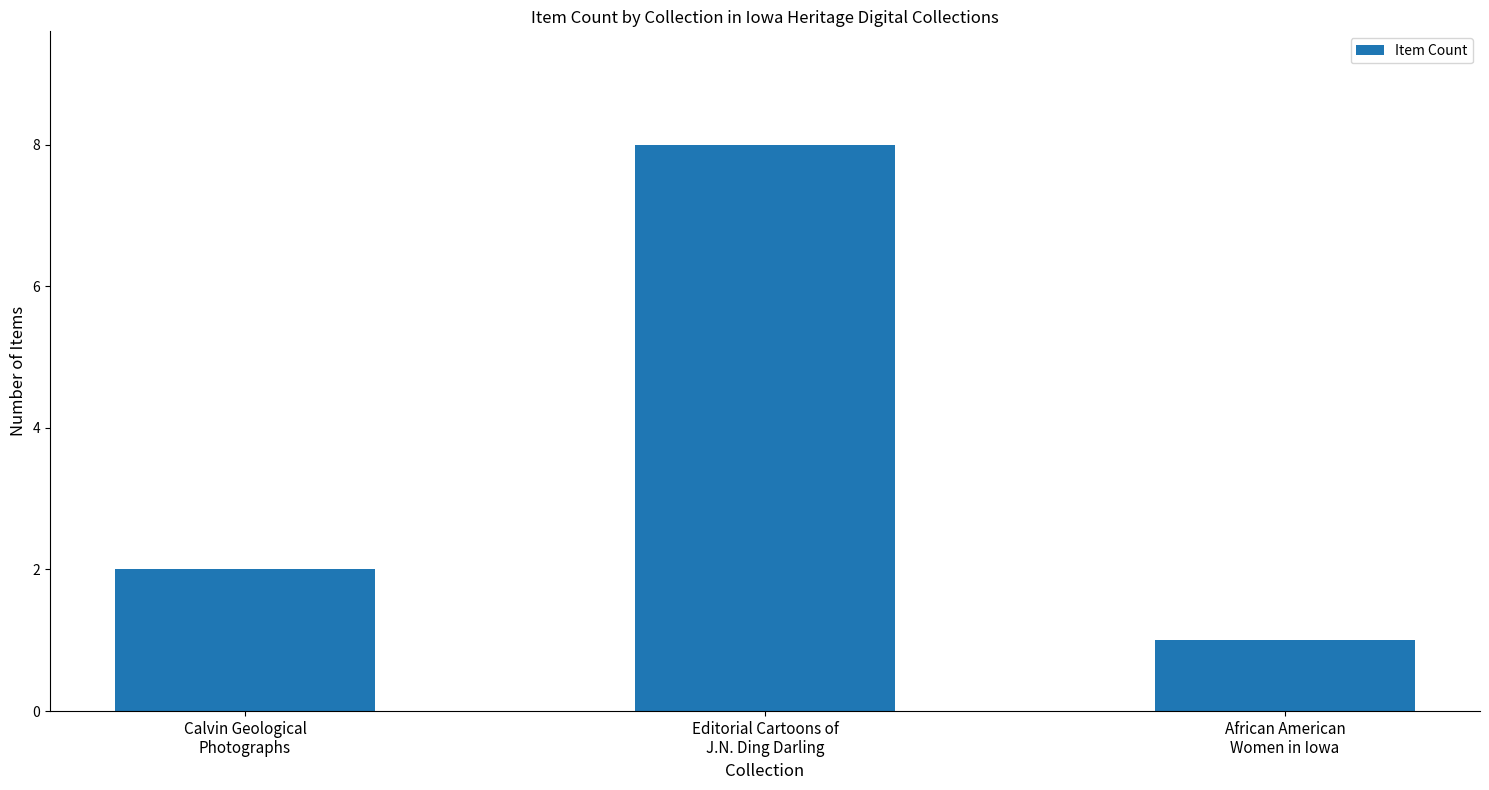

Is it true that the value at Calvin Geological
Photographs is 3?

False